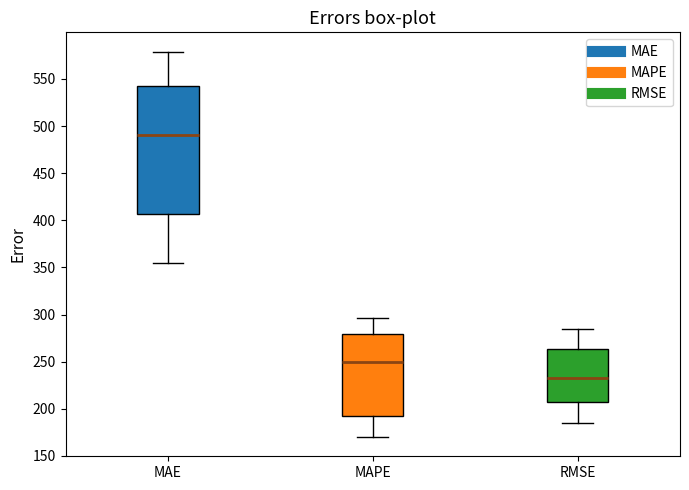

Which box has the highest median line?

MAE